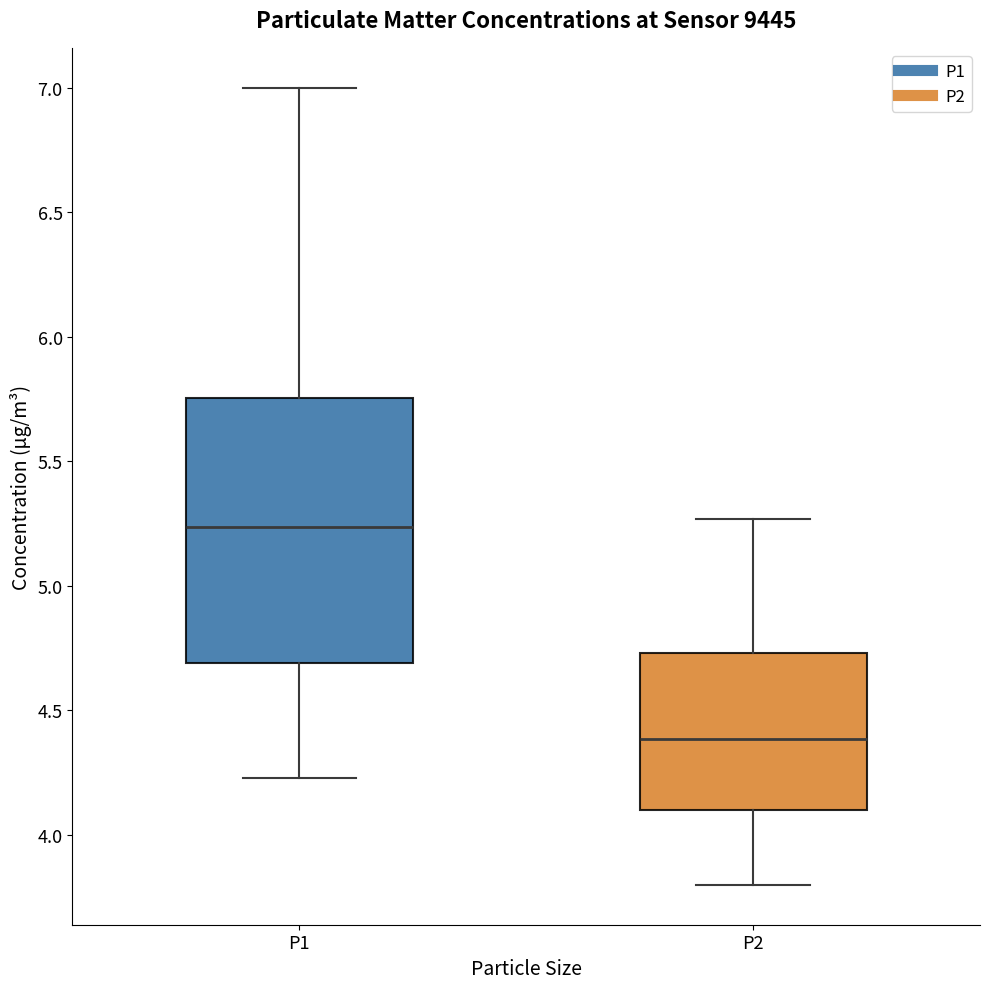

Reading left to right, read every box against the y-axis: the position of its median line, the range the box covers, and the ends of its whiskers. The values are not printed on the chart, so give them approximately, as read against the axis.

P1: median 5.25, box 4.70 to 5.75, whiskers 4.25 to 7.00
P2: median 4.40, box 4.10 to 4.75, whiskers 3.80 to 5.25